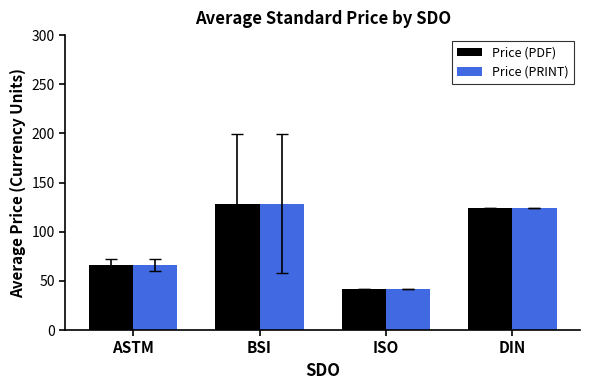

Reading right to left, transcribe all the data shown in this chart.

Price (PDF): DIN=124.2	ISO=42.0	BSI=128.4	ASTM=66.2
Price (PRINT): DIN=124.2	ISO=42.0	BSI=128.4	ASTM=66.2